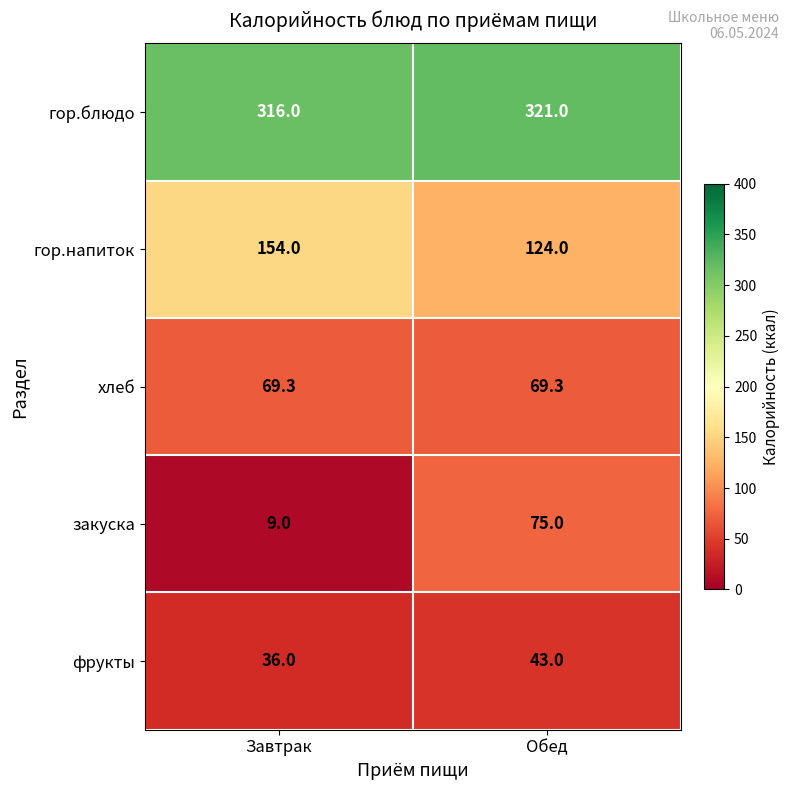

Which series has the widest spread of values?

закуска